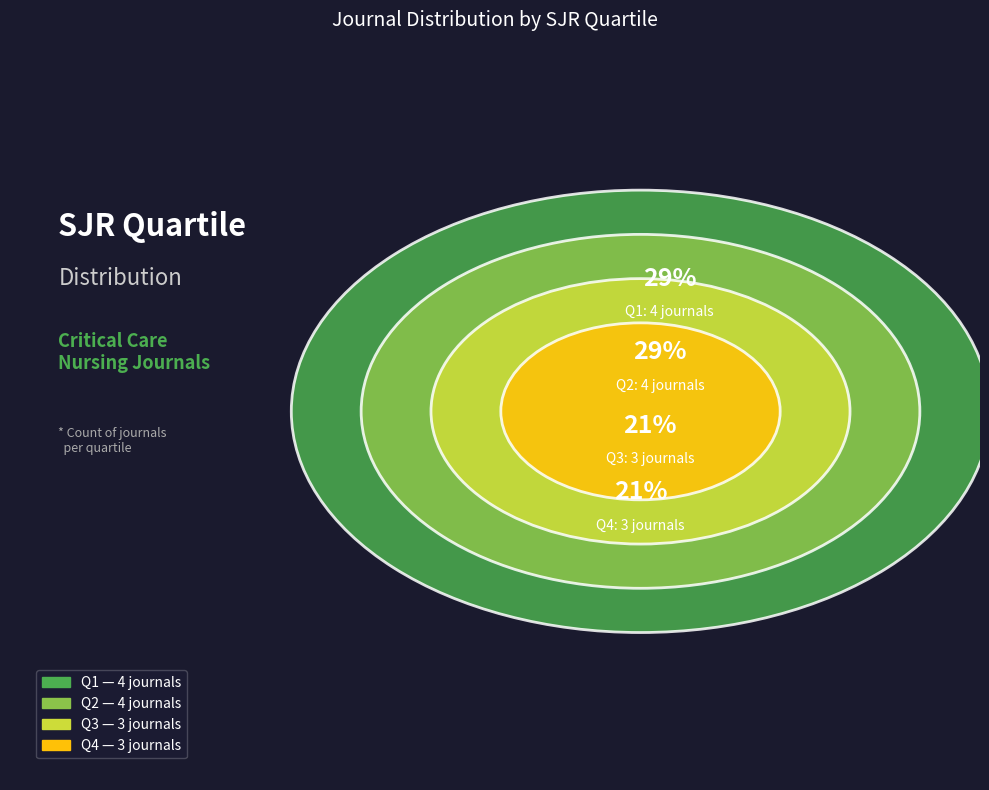

Which has a higher value, Q2 or Q4?

Q2